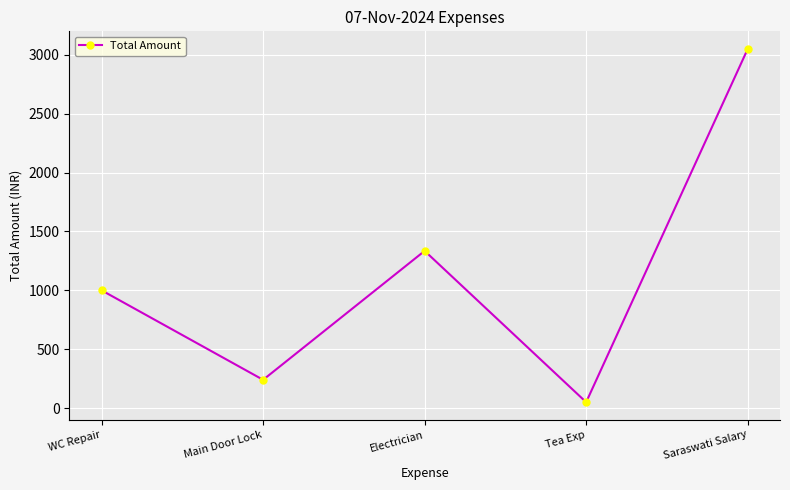

True or false: there are more than 1 points higher than both neighbors.

False